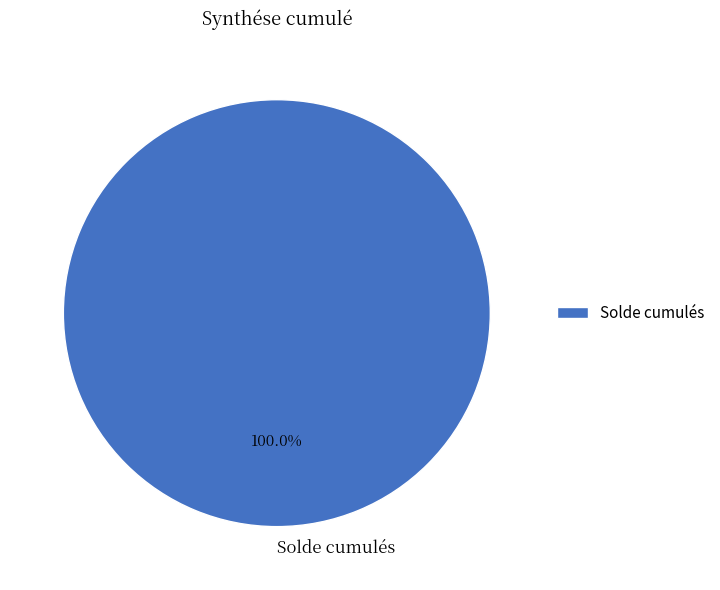

How many segments does this pie chart have?

1